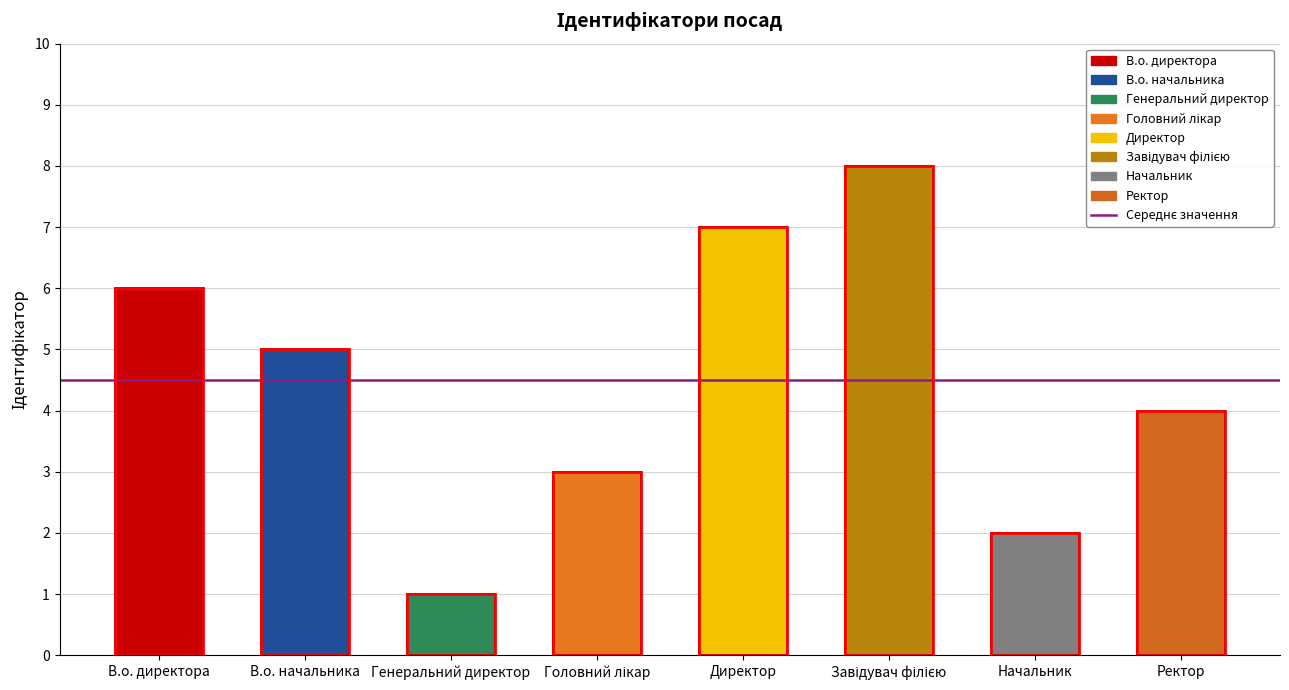

List the labels in order of value, largest first.

Завідувач філією, Директор, В.о. директора, В.о. начальника, Ректор, Головний лікар, Начальник, Генеральний директор